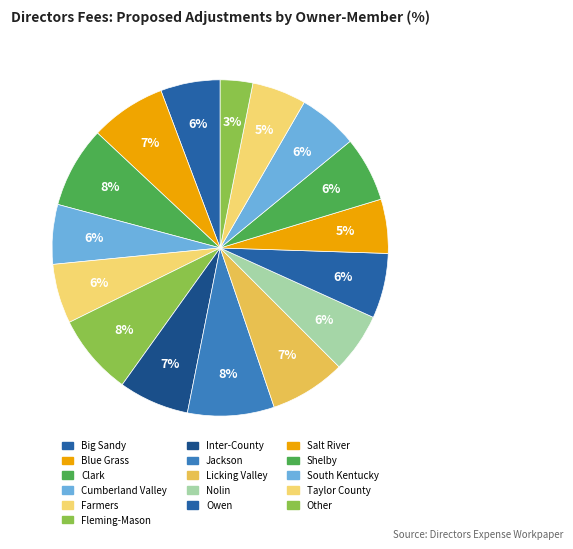

How many segments does this pie chart have?

16